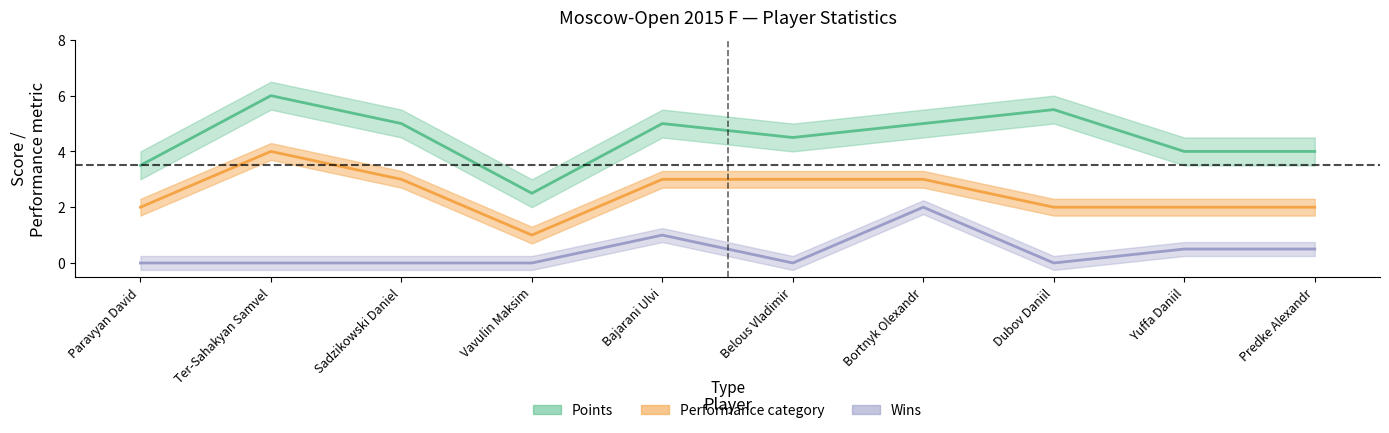

True or false: Wins has a value of 1.0 at Dubov Daniil.

False